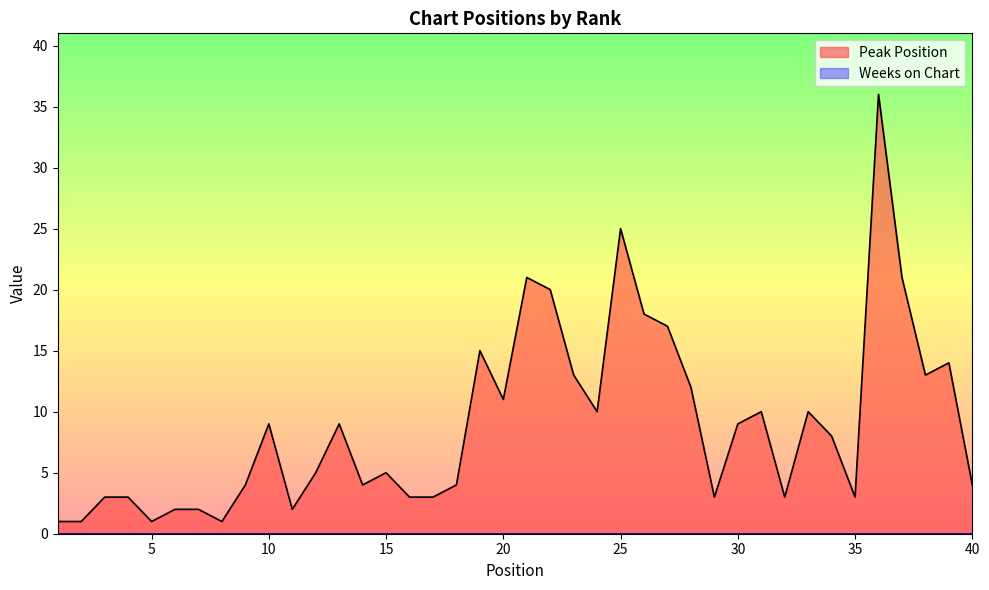

How many series are shown in this chart?

2